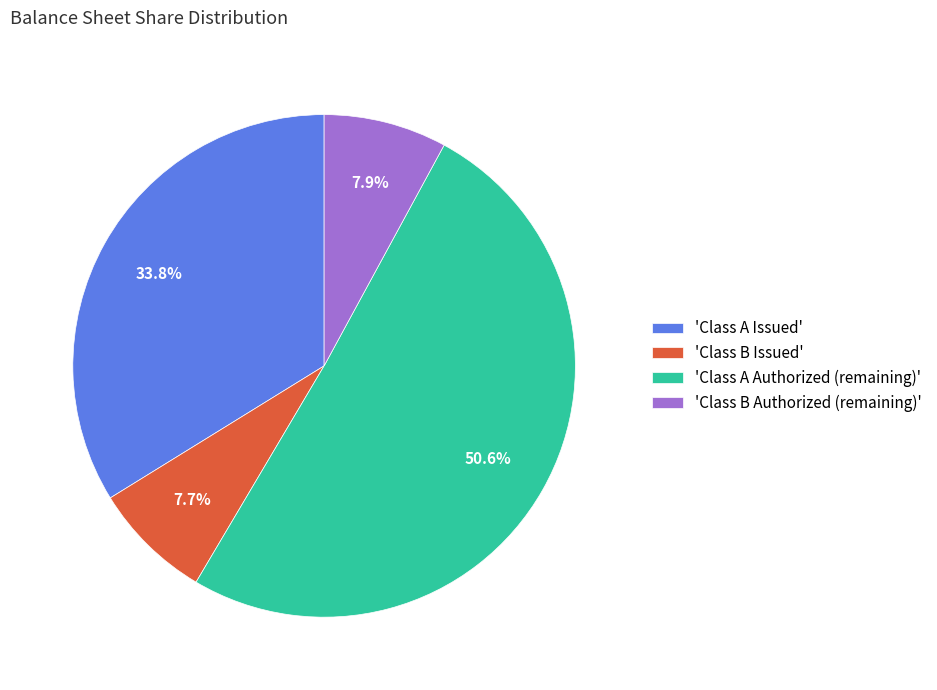

What is the ratio of the value at 'Class A Authorized (remaining)' to the value at 'Class B Authorized (remaining)'?

6.4